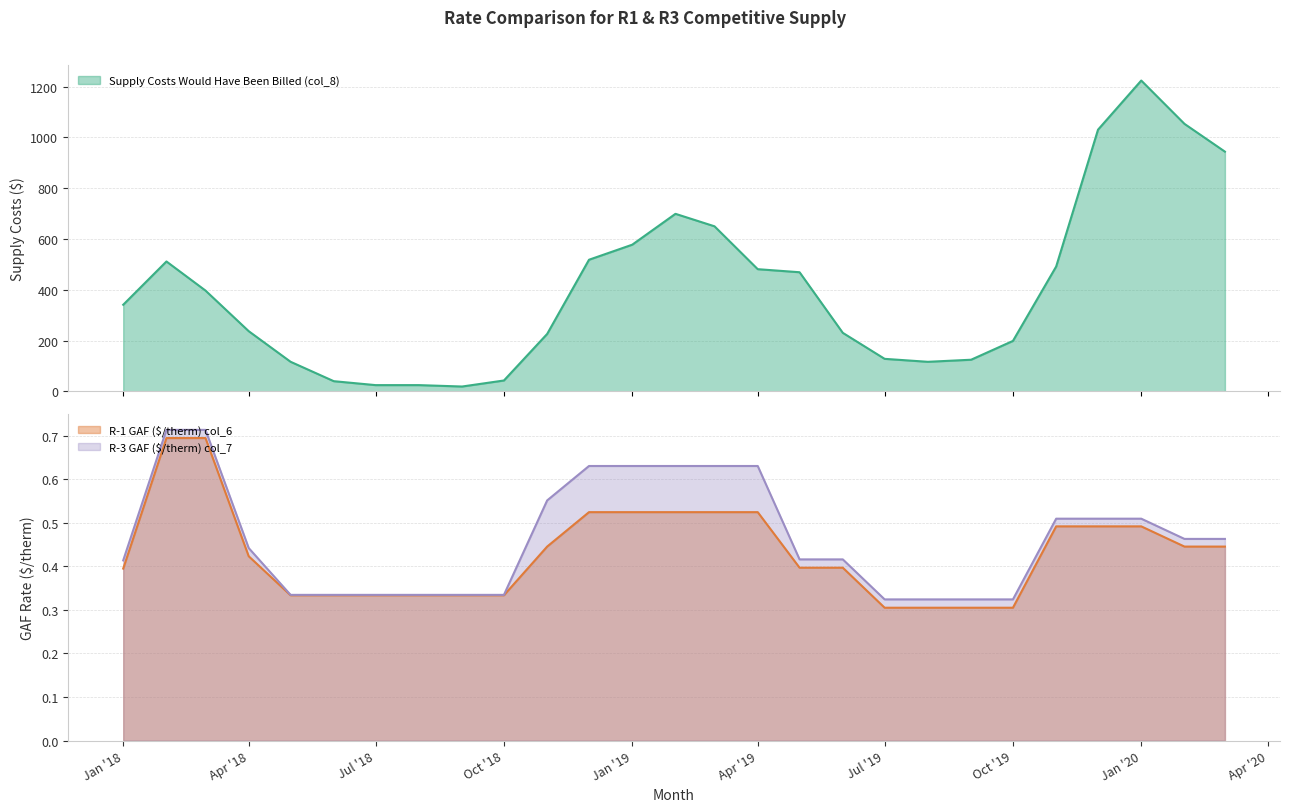

Where does the Supply Costs Would Have Been Billed (col_8) series first go above 340?

Jan '18